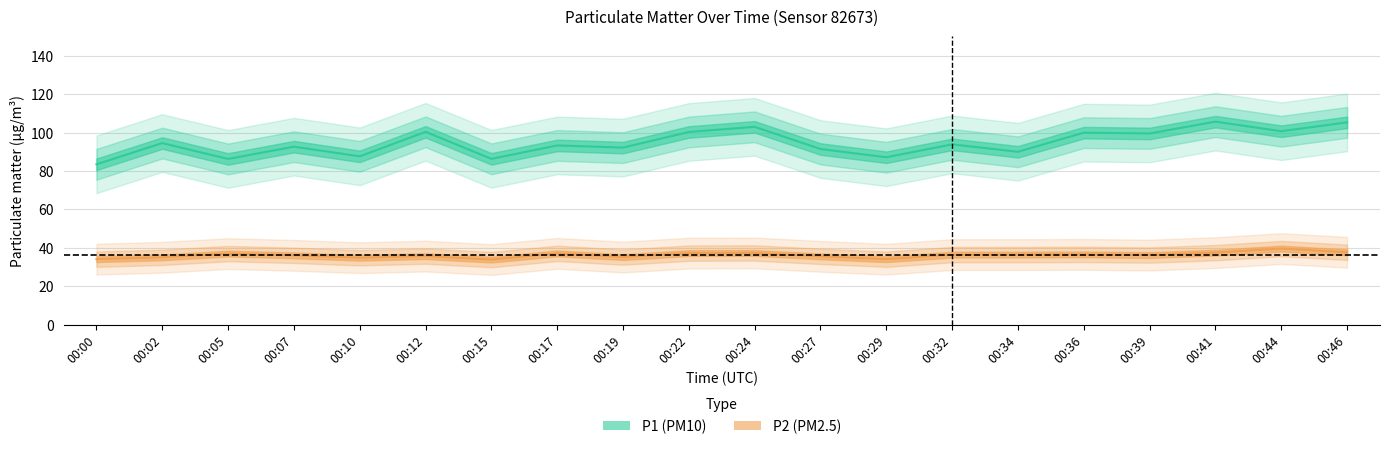

What is the difference between the maximum and minimum values in the P1 series?

22.2